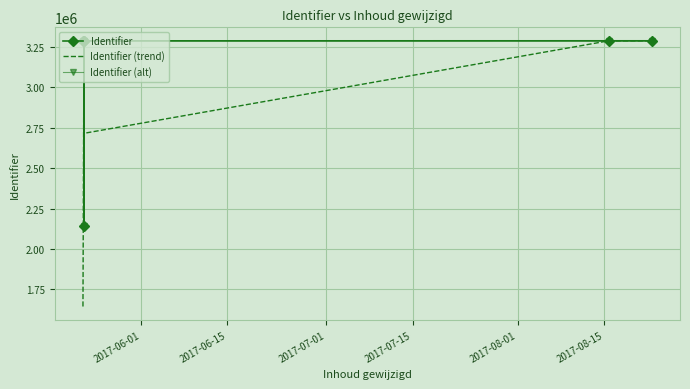

What is the smallest value displayed?

1643782.0